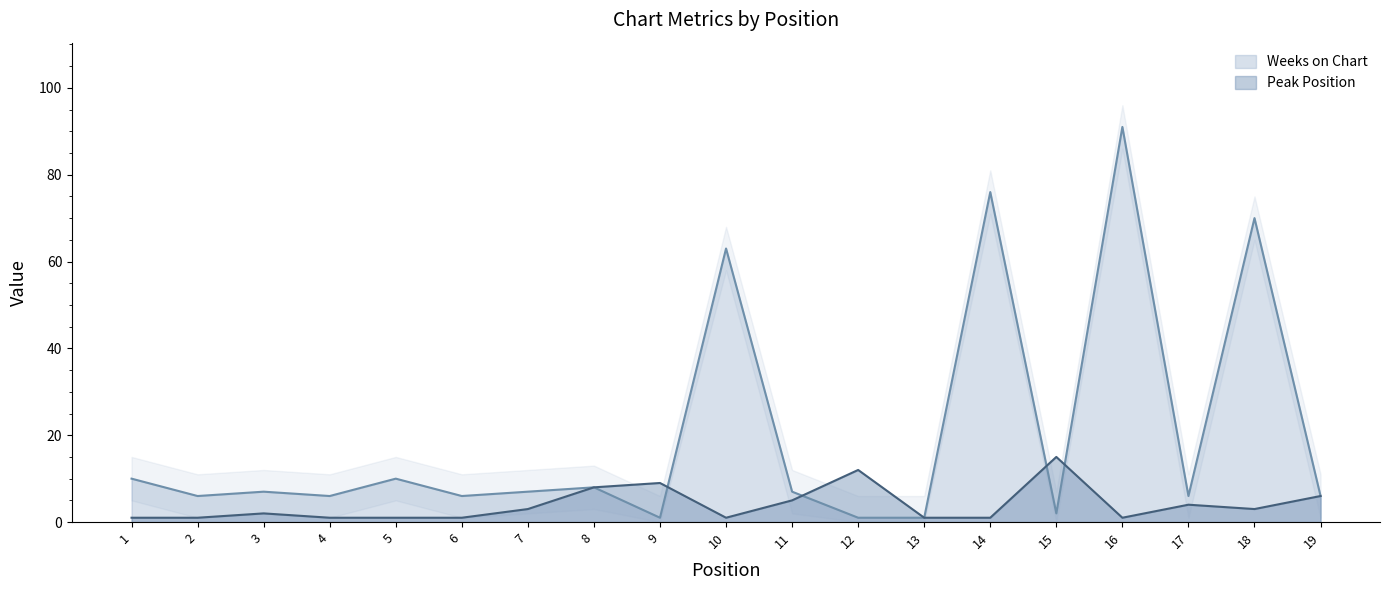

True or false: Peak Position and Weeks on Chart cross at least once.

True